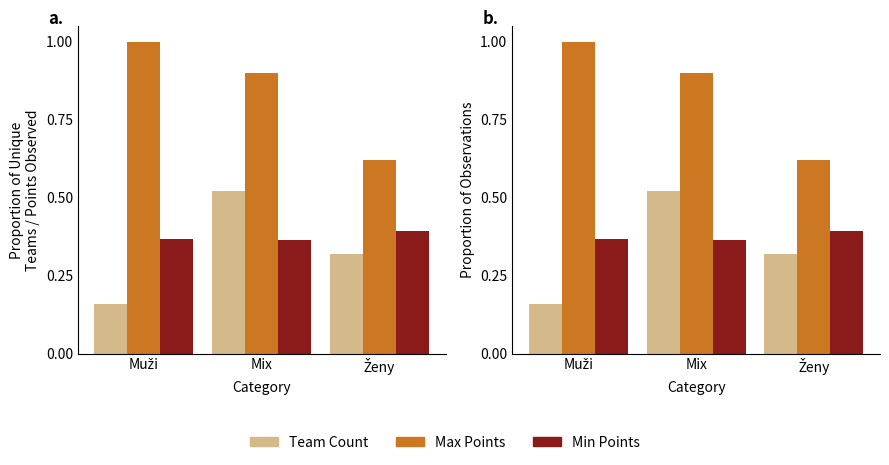

How many data points does each series have?

3